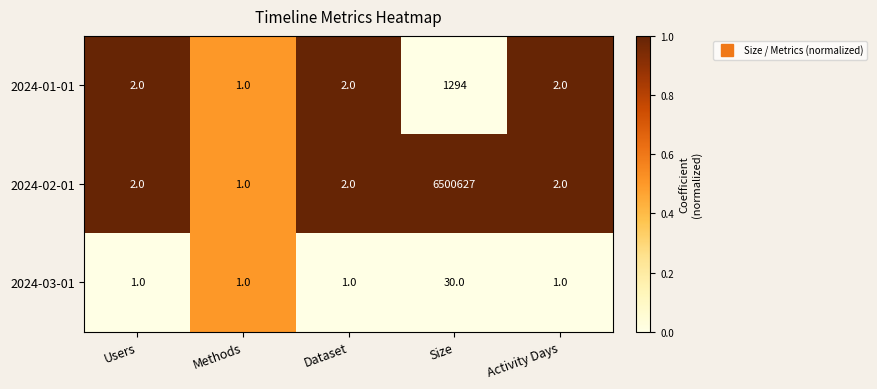

What is the sum of all 2024-03-01 values?

34